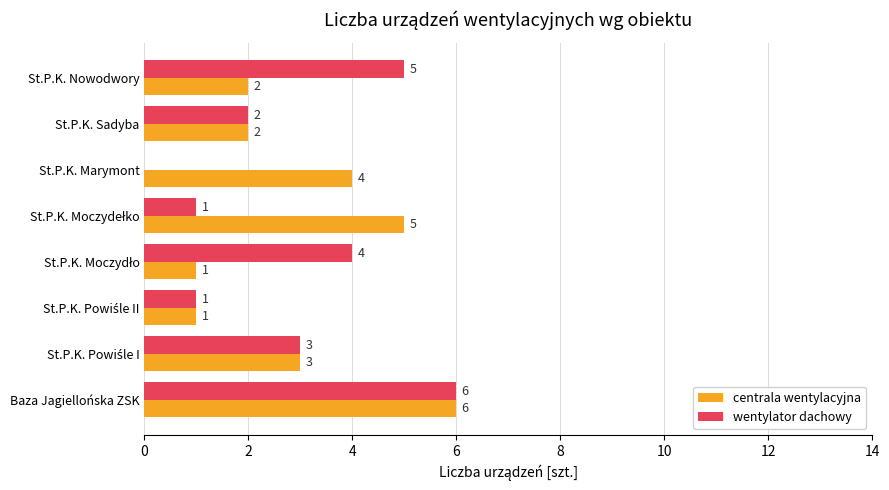

What is the maximum value shown in the chart?

6